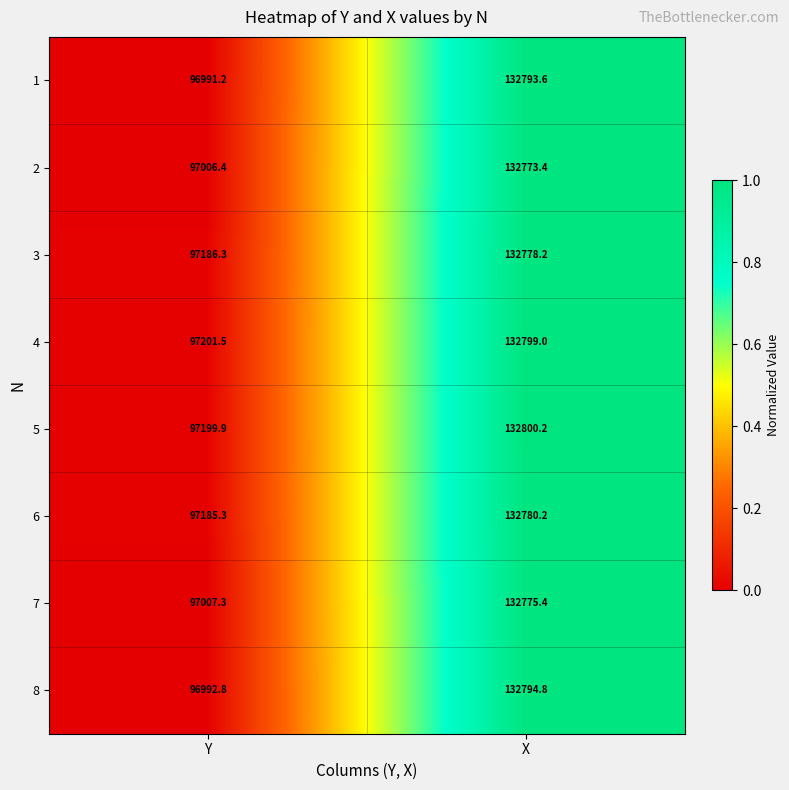

At Y, list the series in order from largest to smallest.

4, 5, 3, 6, 7, 2, 8, 1